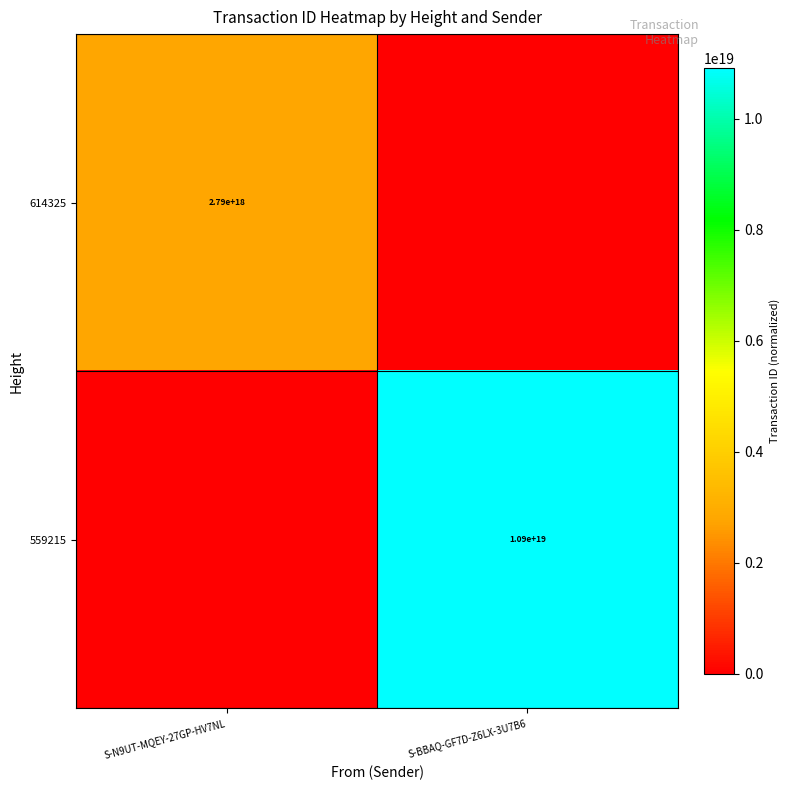

What is the maximum value shown in the chart?

10908322046967992320